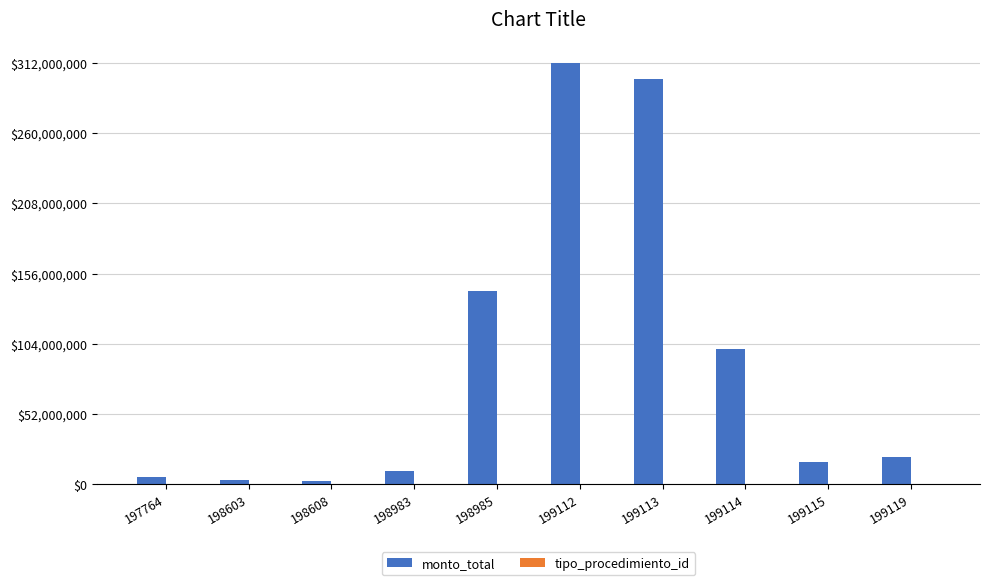

What is the maximum value for monto_total?

312000000